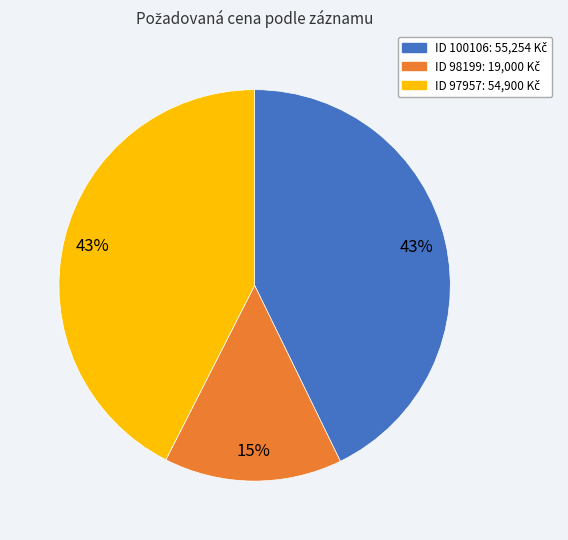

To the nearest percent, what is the average slice percentage?

33%